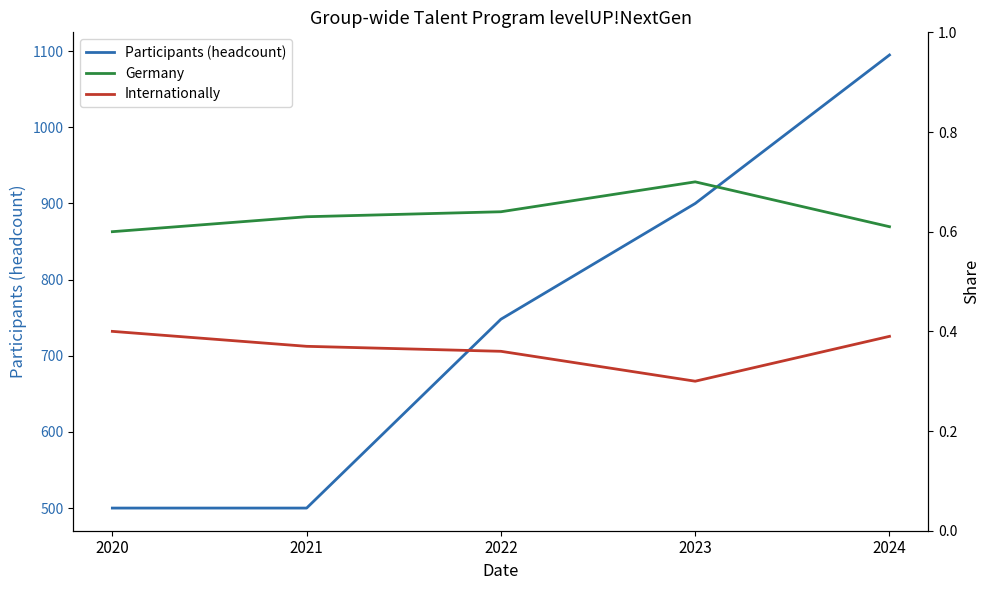

Reading right to left, list all the values displayed in this chart.

Participants (headcount): 1095.0	900.0	748.0	500.0	500.0
Germany: 0.6	0.7	0.6	0.6	0.6
Internationally: 0.4	0.3	0.4	0.4	0.4